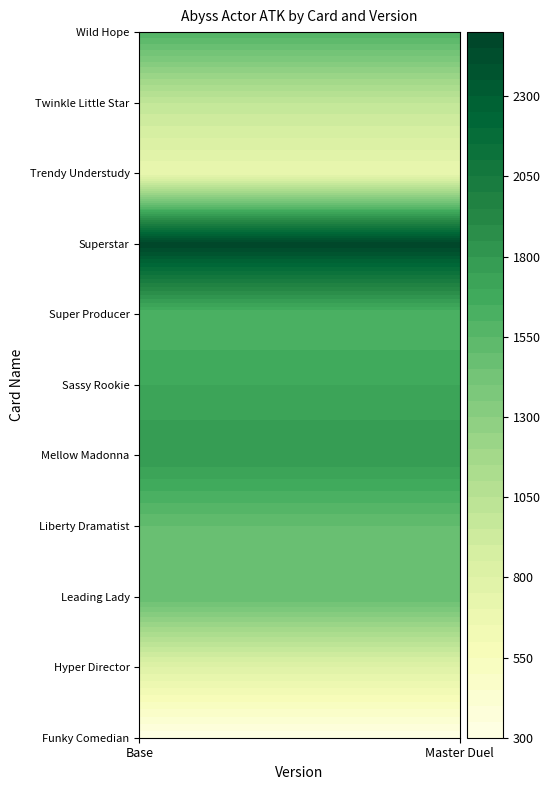

What is the average value of the Twinkle Little Star series?

1000